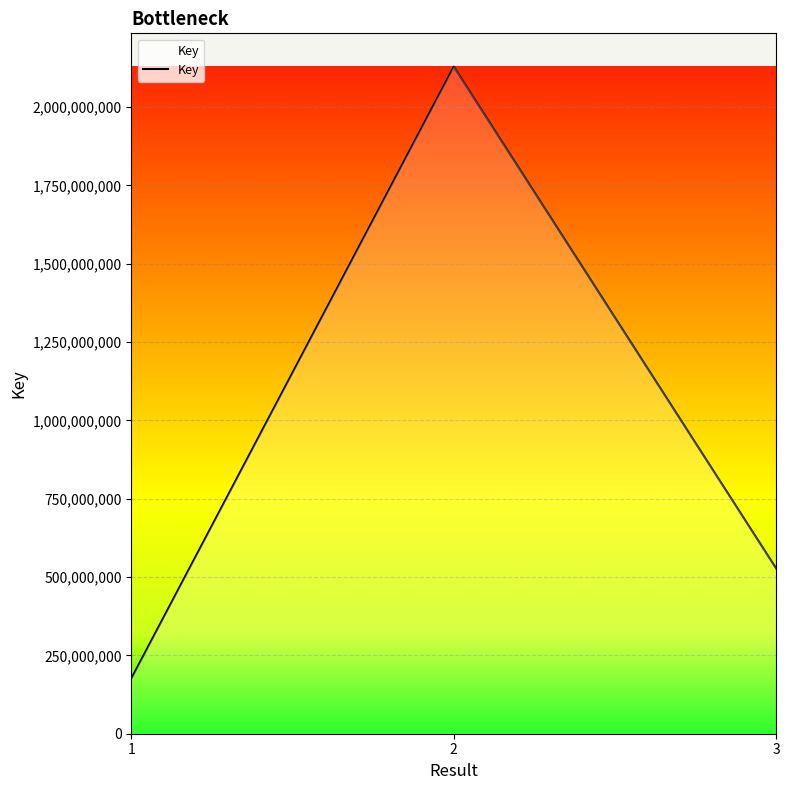

Where is the data nearest to the value 1152702339?

3